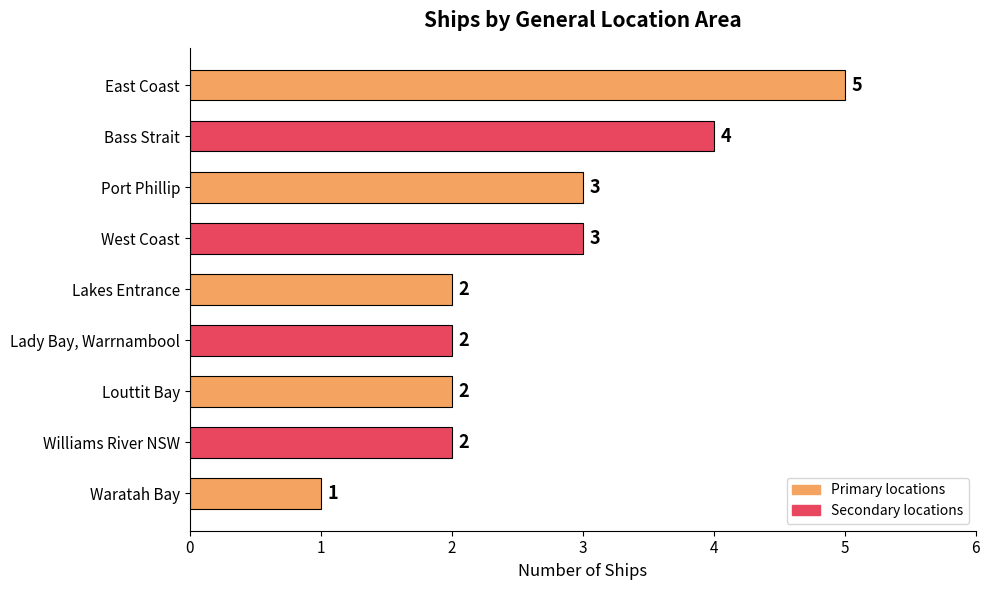

The chart shows a value of 1 at West Coast. True or false?

False